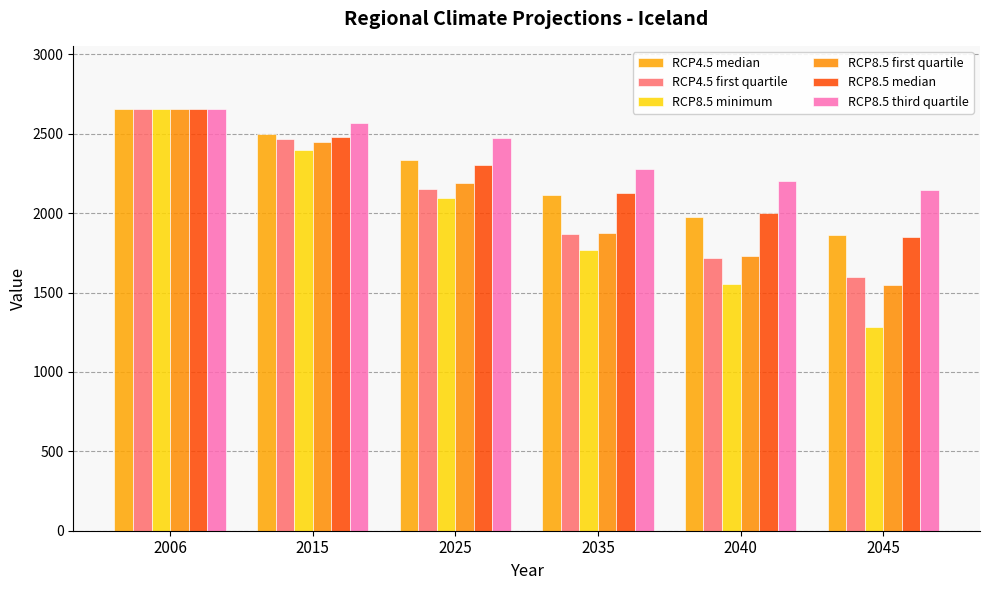

What is the maximum value shown in the chart?

2655.0